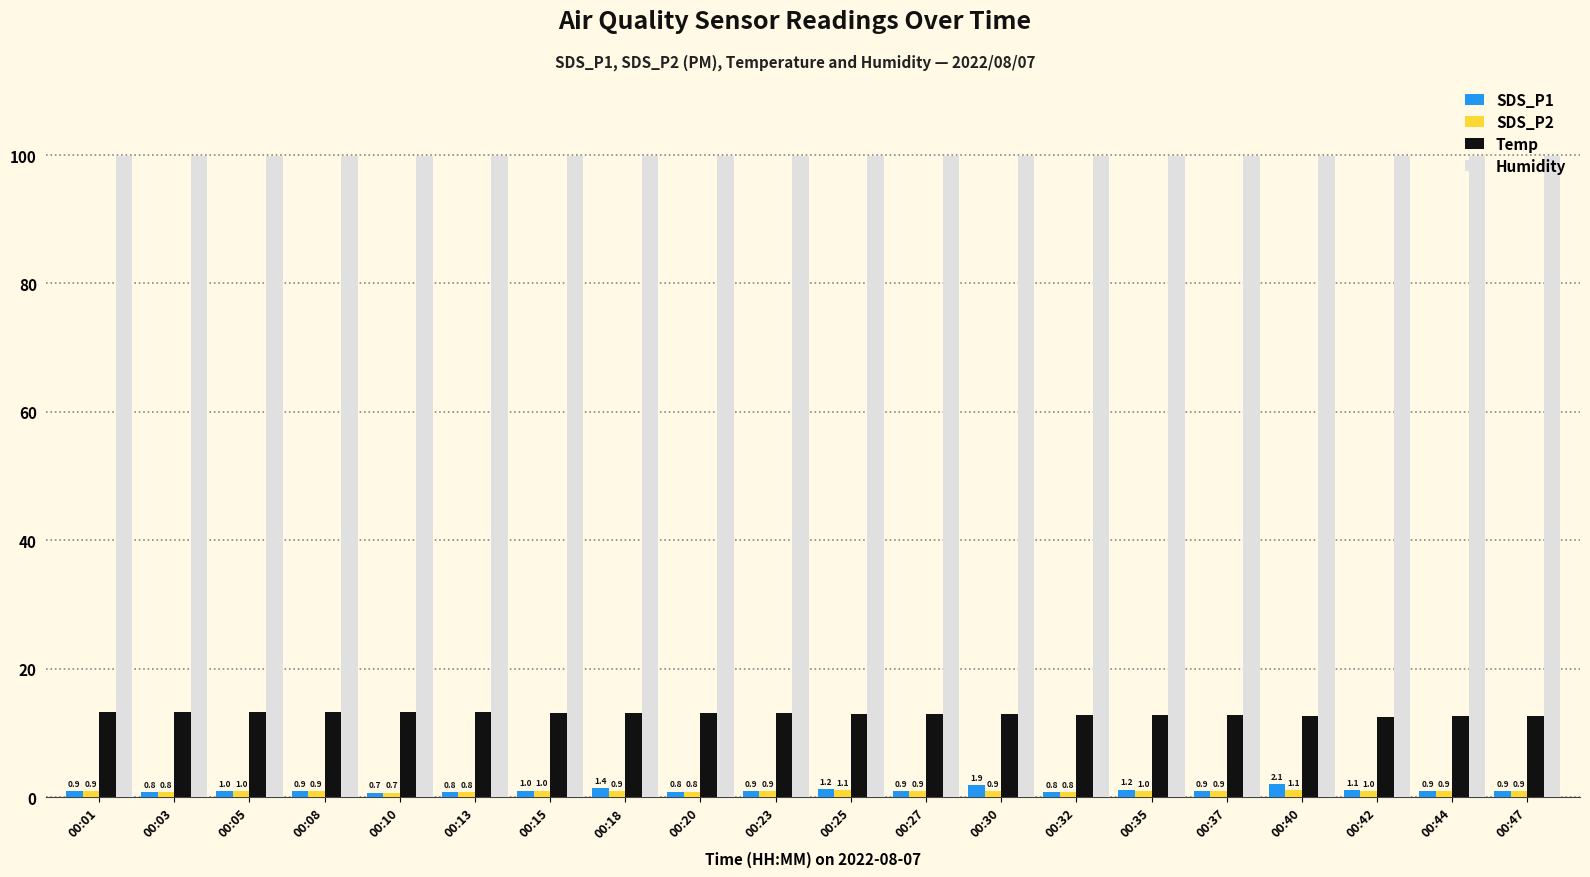

At how many categories does at least one series exceed 33?

20